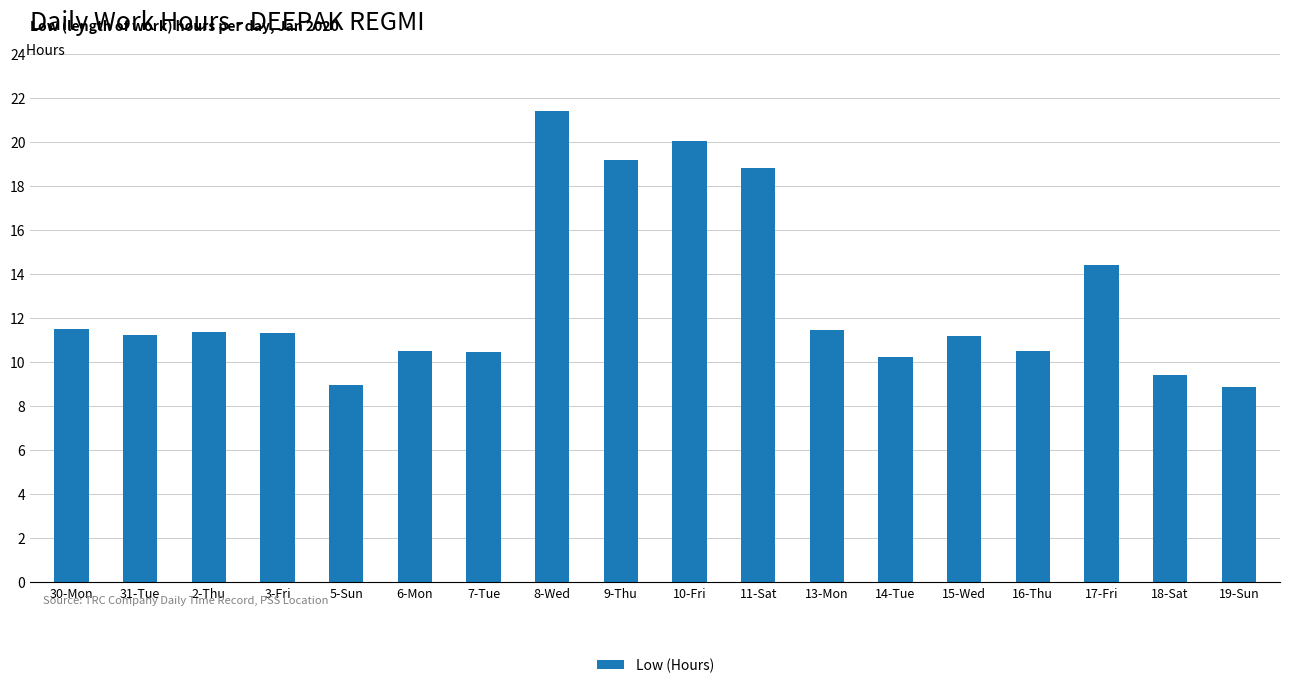

What is the label of the 12th bar from the right?

7-Tue